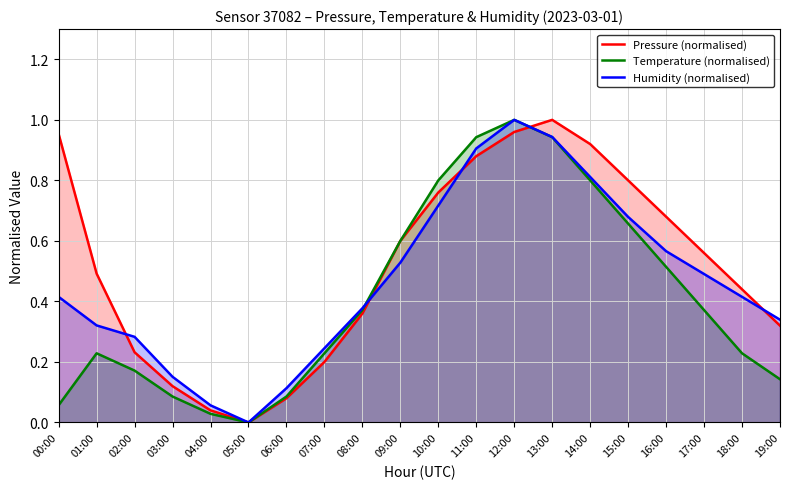

The value of Temperature (normalised) at 10:00 is 0.3. True or false?

False